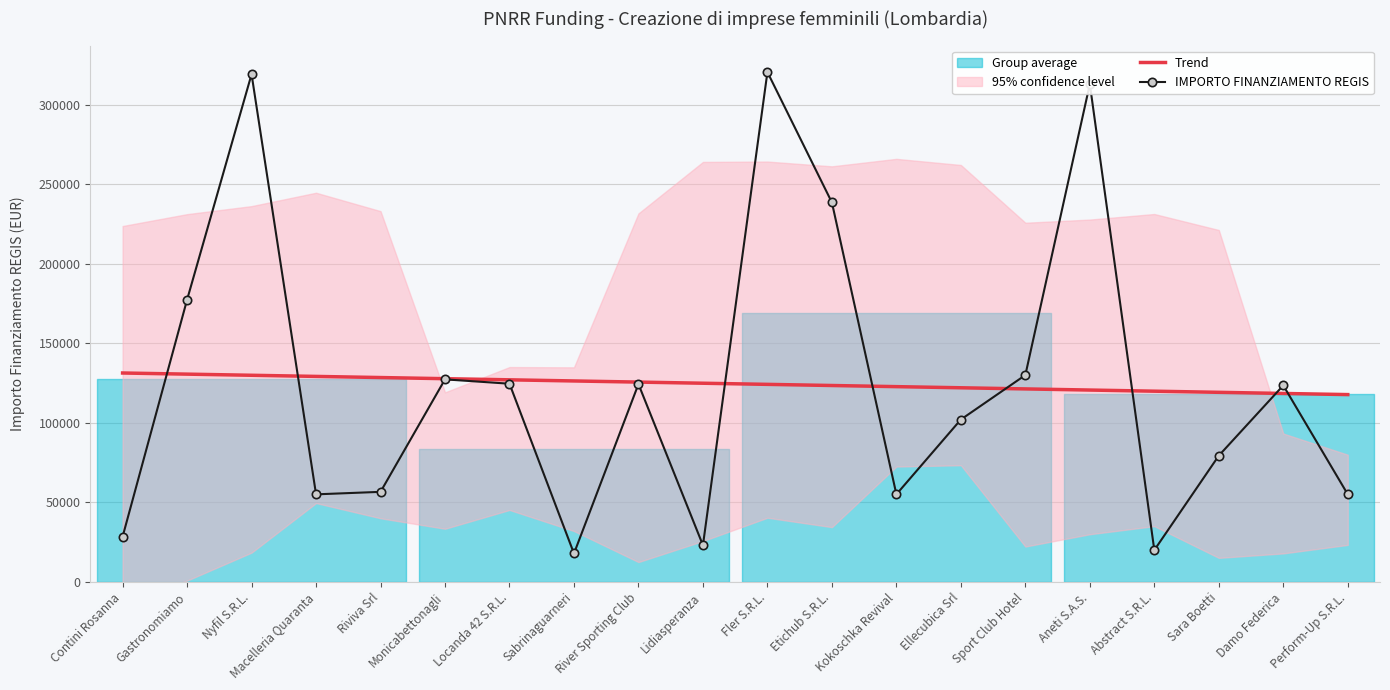

What is the approximate value of IMPORTO FINANZIAMENTO REGIS at Nyfil S.R.L.?

319200.0